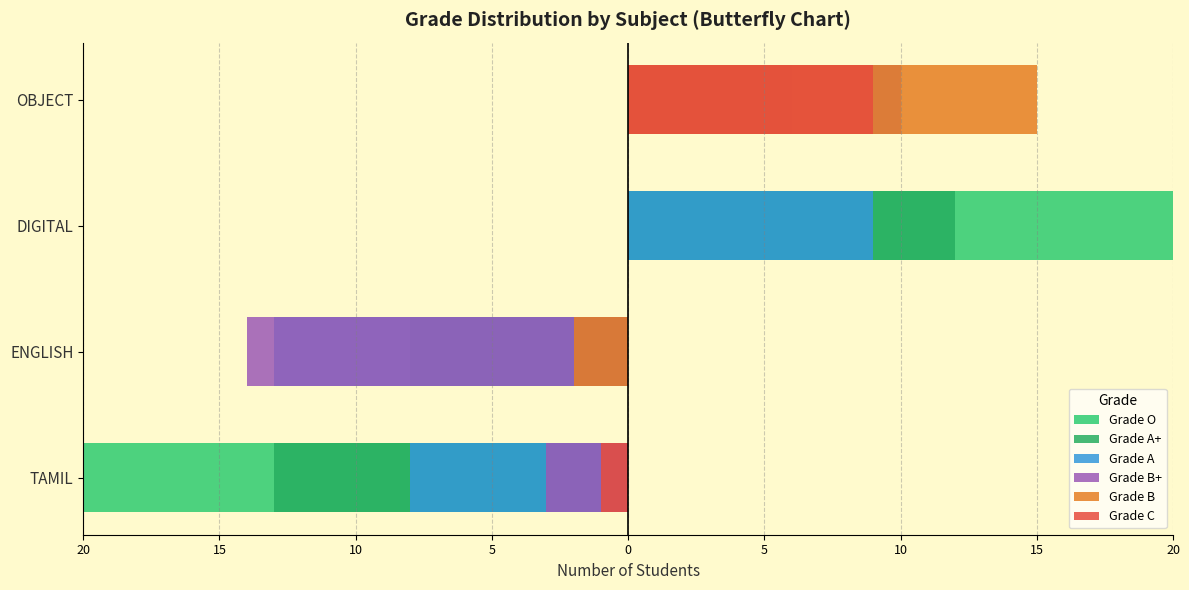

How many bars are there in total?

12